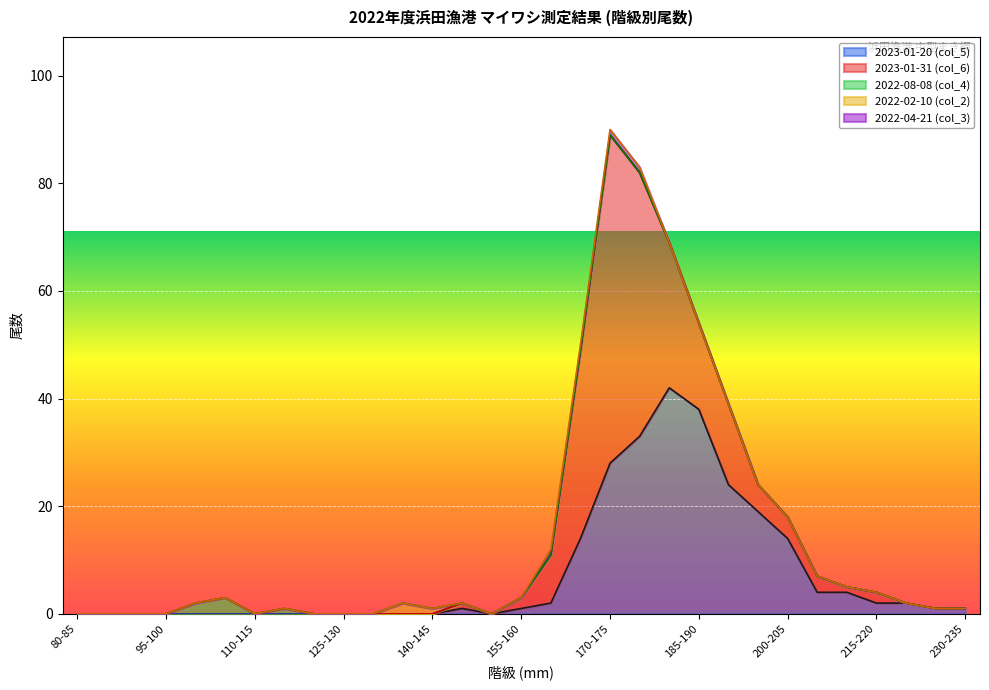

Which series has the largest total across all categories?

2023-01-20 (col_5)